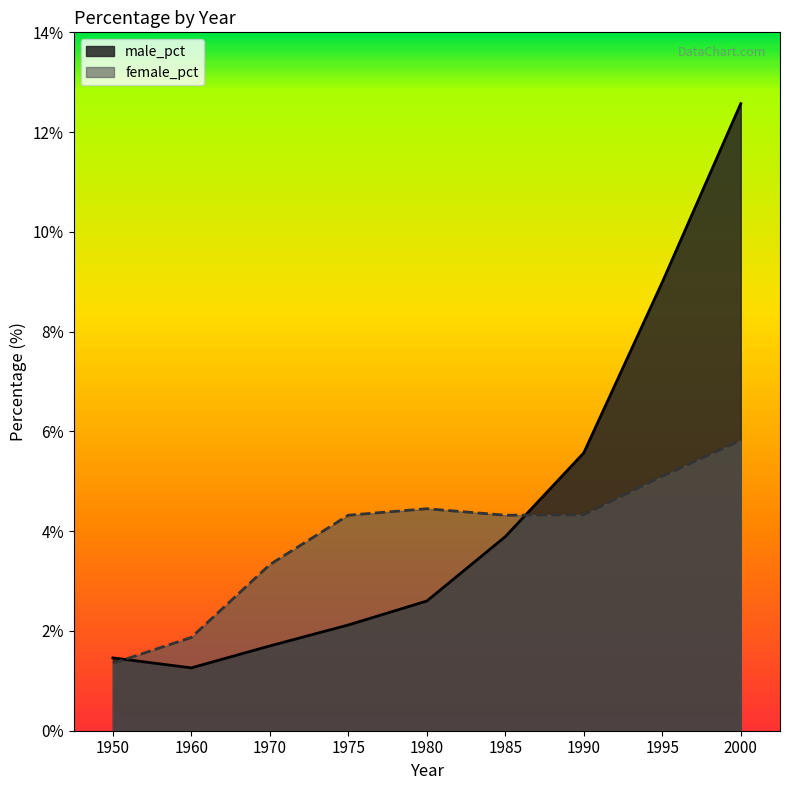

What is the highest value of the male_pct series?

12.6